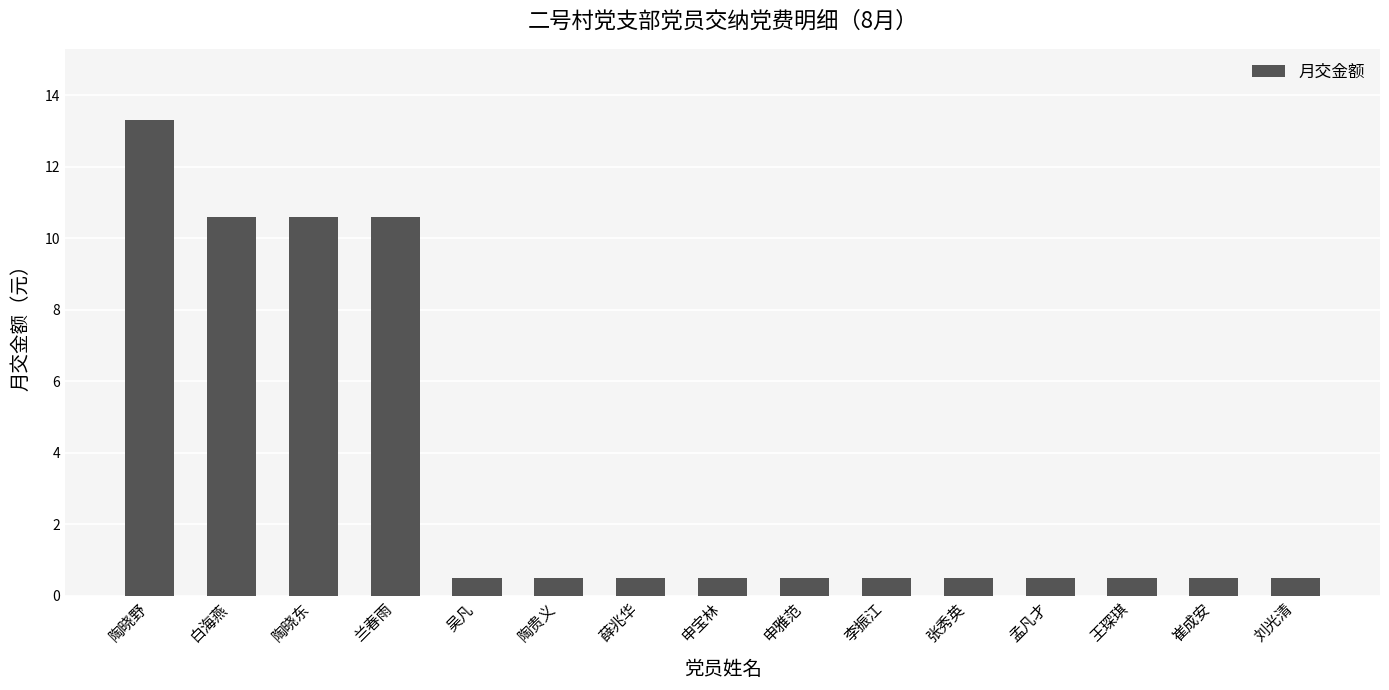

What is the difference between the maximum and minimum values?

12.8